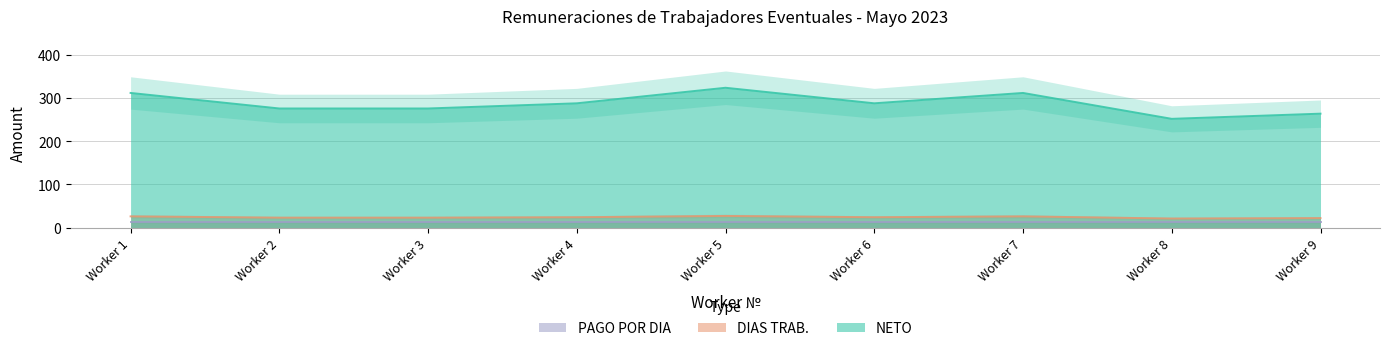

Which category has the lowest value in the NETO series?

Worker 8